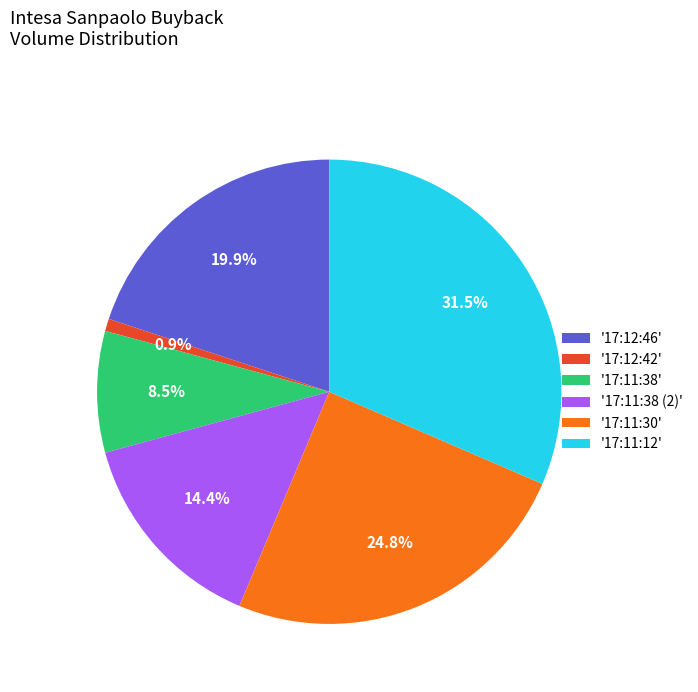

Rank the categories by value from highest to lowest.

'17:11:12', '17:11:30', '17:12:46', '17:11:38 (2)', '17:11:38', '17:12:42'